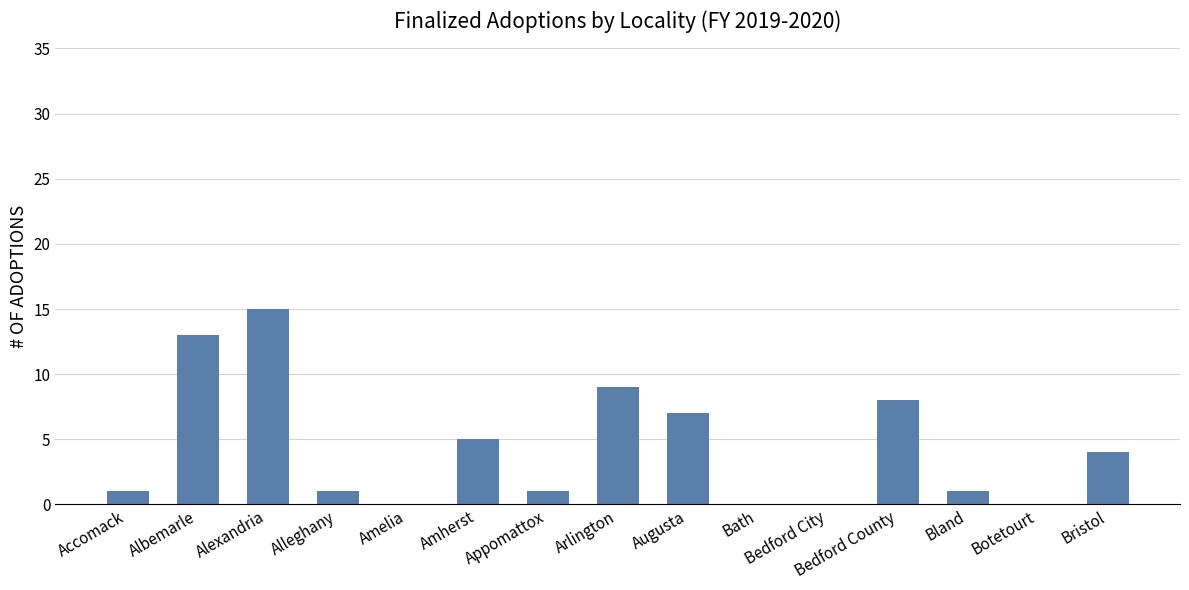

Count the number of categories in the chart.

15